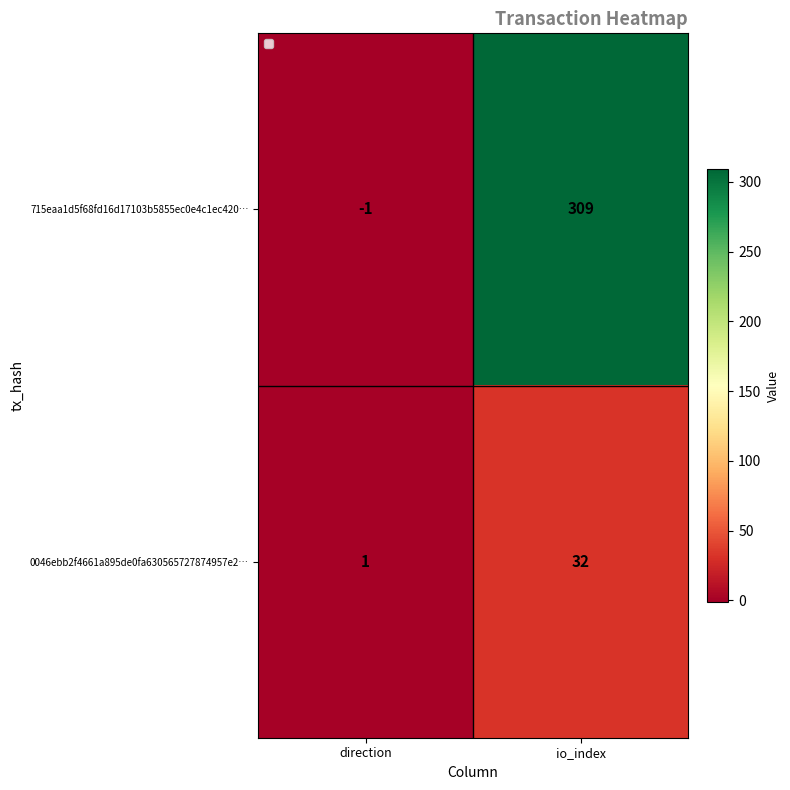

What is the sum of the 715eaa1d5f68fd16d17103b5855ec0e4c1ec420… values at direction and io_index?

308